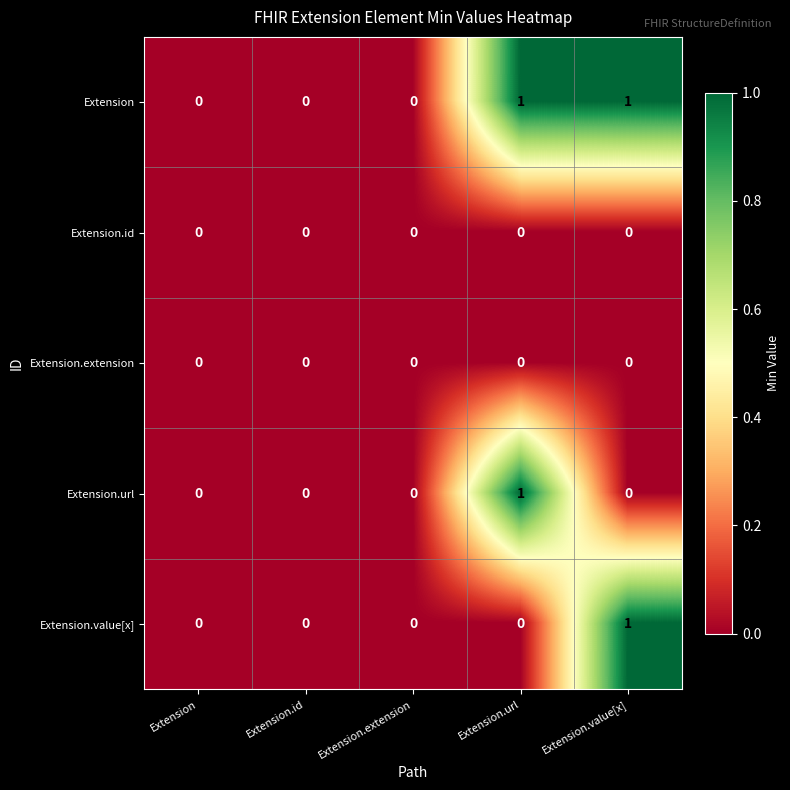

How many distinct data groups are displayed?

5